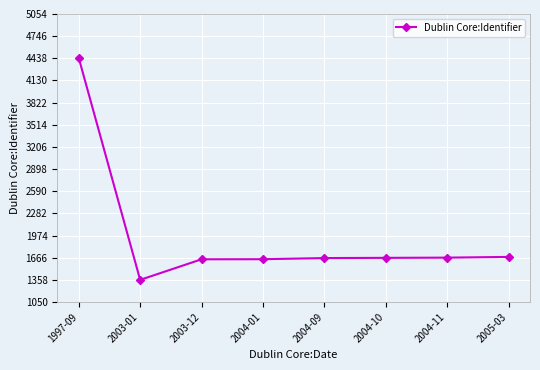

What is the label of the 2nd point from the left?

2003-01